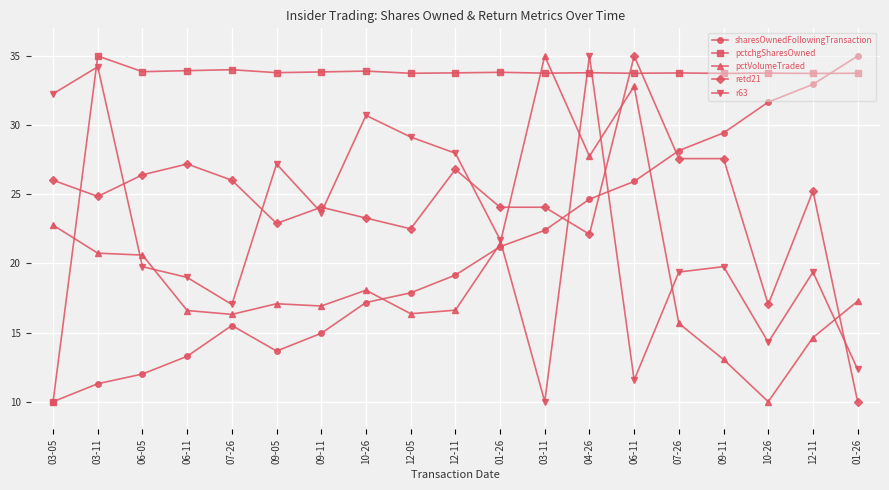

How many intersections are there between r63 and pctchgSharesOwned?

3